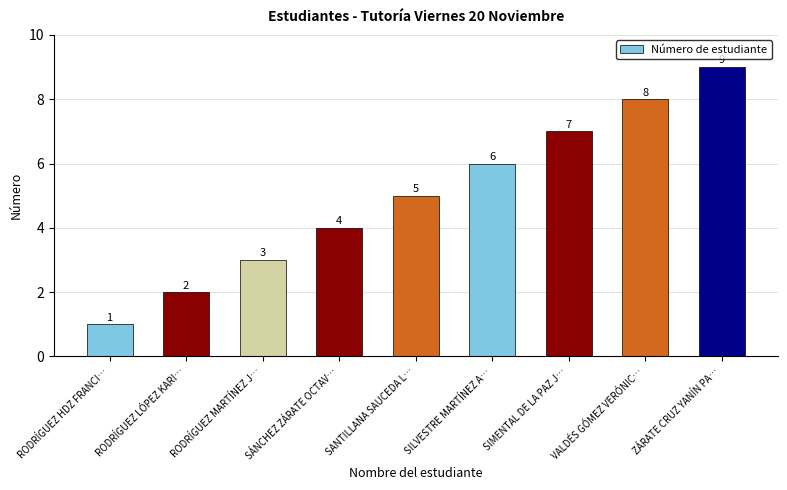

Which has a higher value, SILVESTRE MARTÍNEZ A… or RODRÍGUEZ HDZ FRANCI…?

SILVESTRE MARTÍNEZ A…